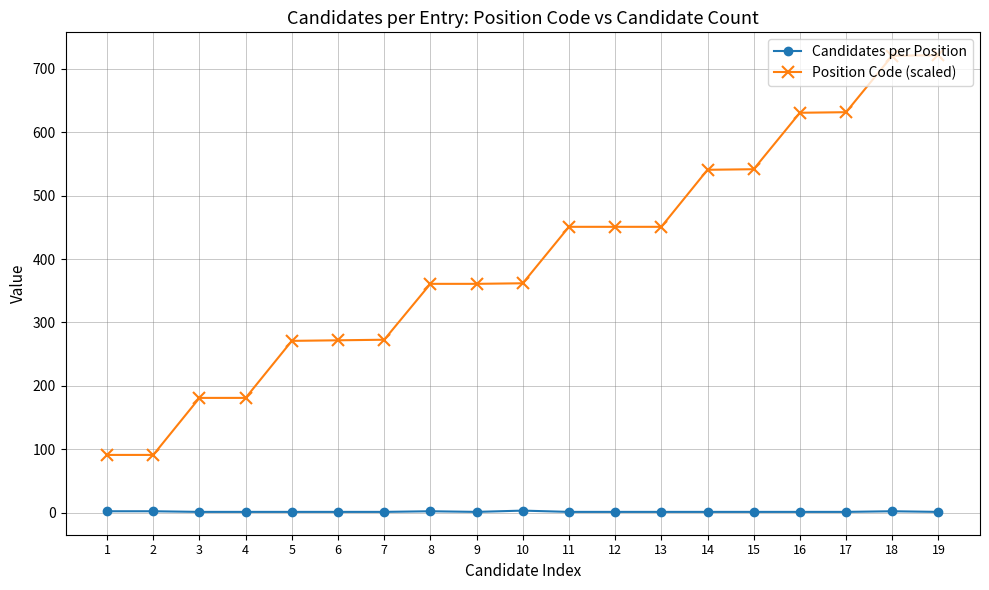

True or false: Candidates per Position and Position Code (scaled) intersect in this chart.

False